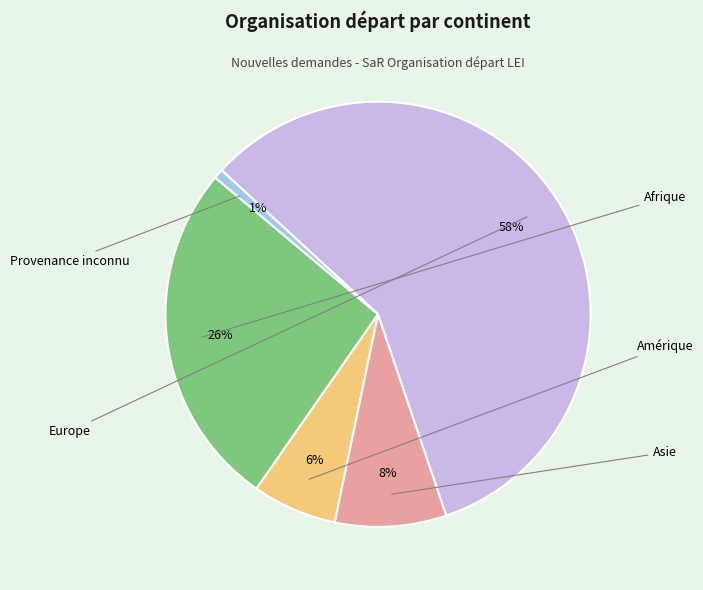

To the nearest percent, what is the average slice percentage?

20%